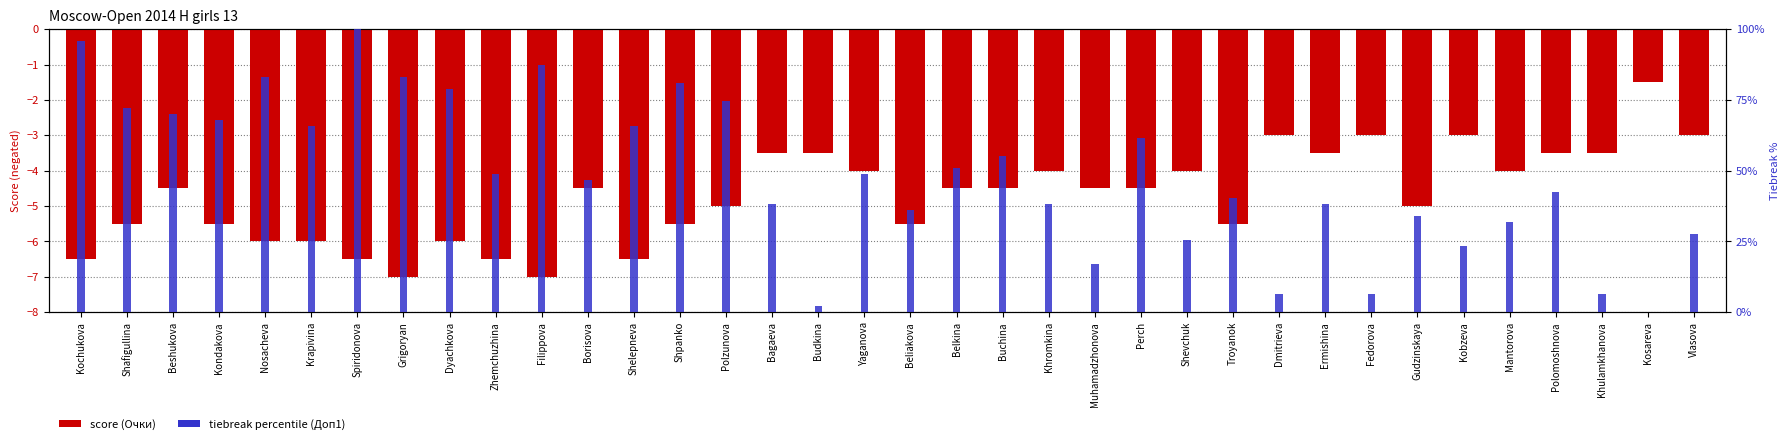

How many positive values does the Доп1 (tiebreak %) series have?

35